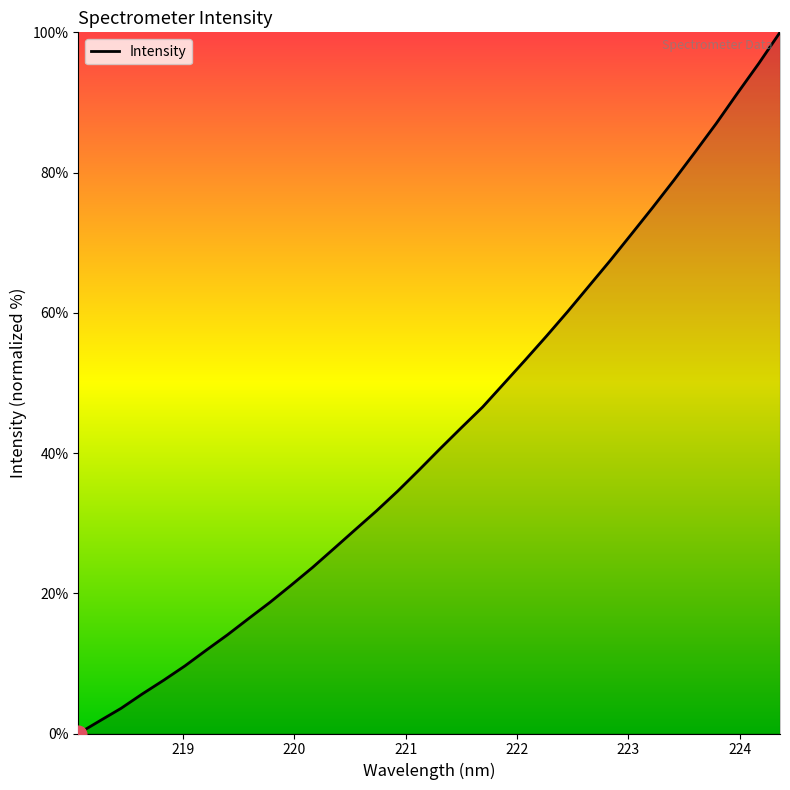

What is the maximum value shown in the chart?

100.0